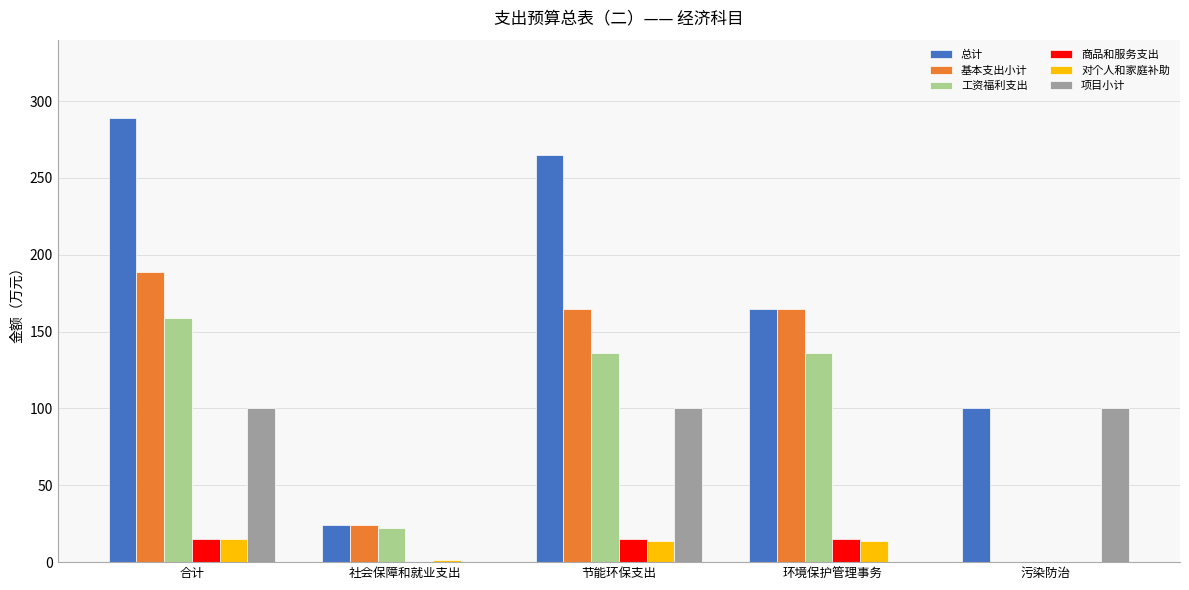

What is the sum of all 总计 values?

842.4